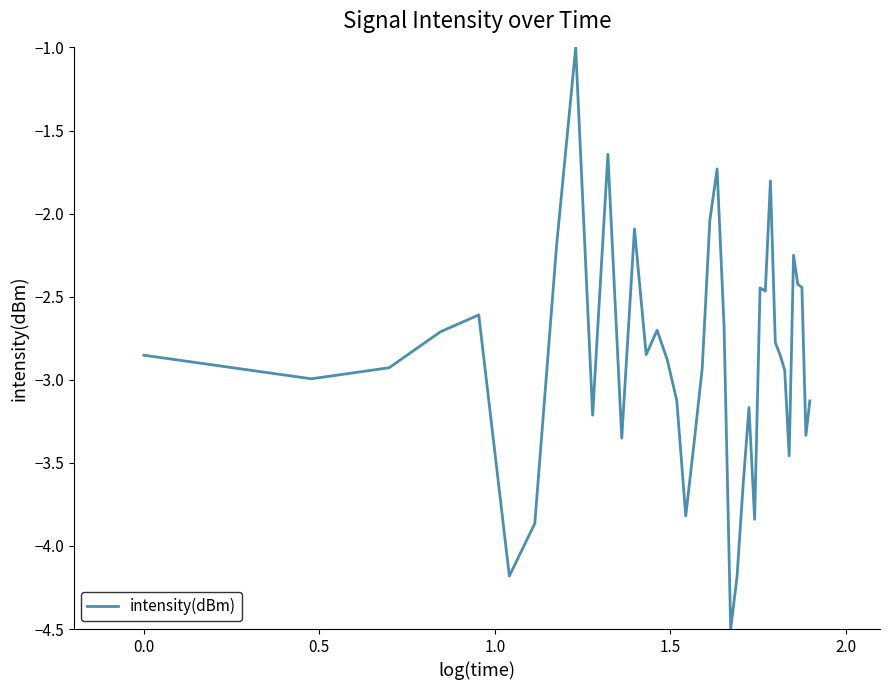

How many values are below -2?

36